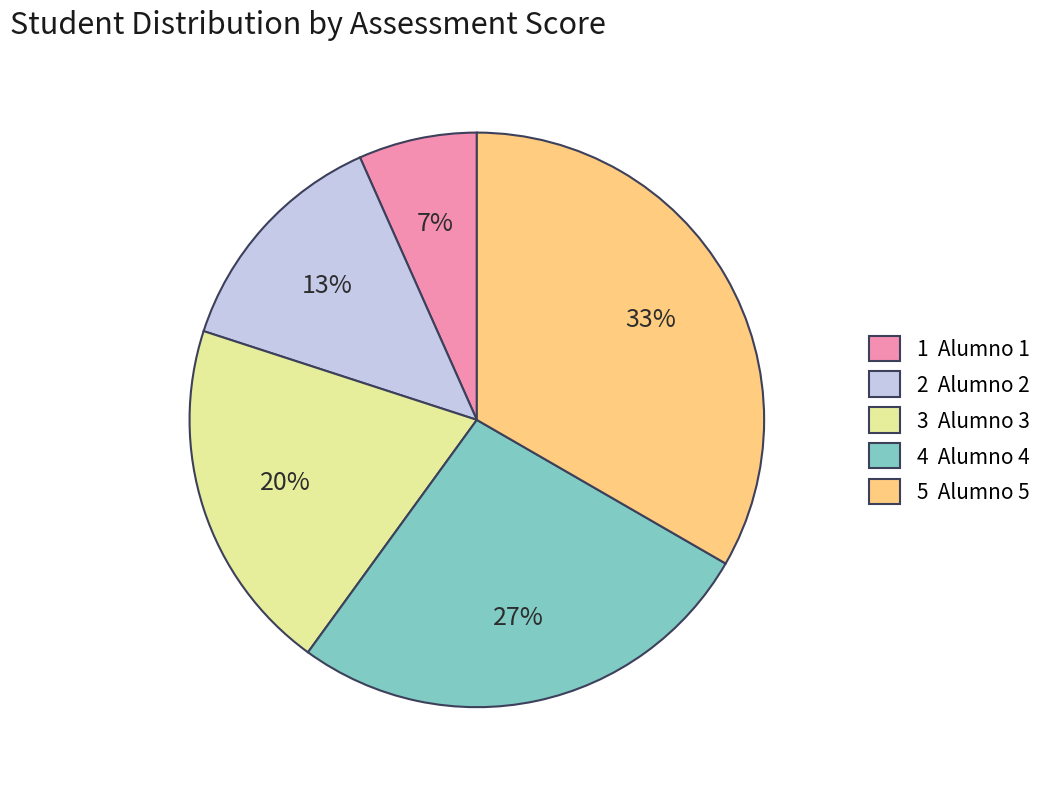

To the nearest percent, what is the combined percentage of 4 Alumno 4 and 5 Alumno 5?

60%